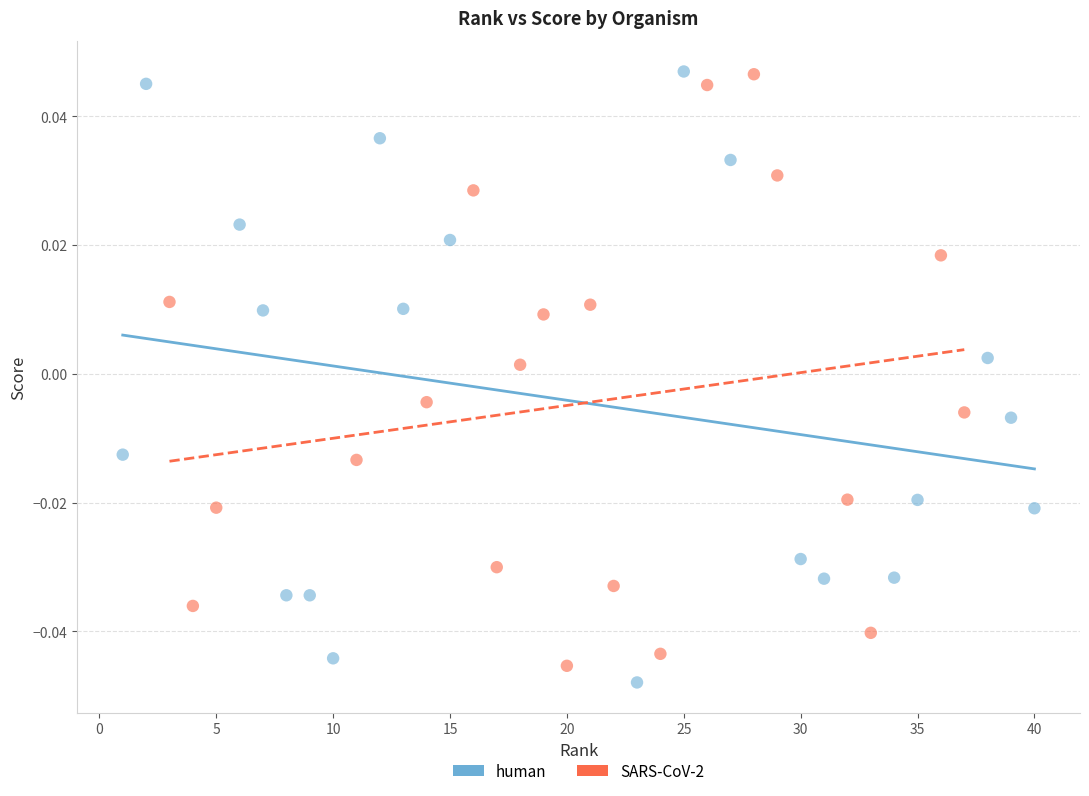

What are all the series names shown in the legend?

human, SARS-CoV-2